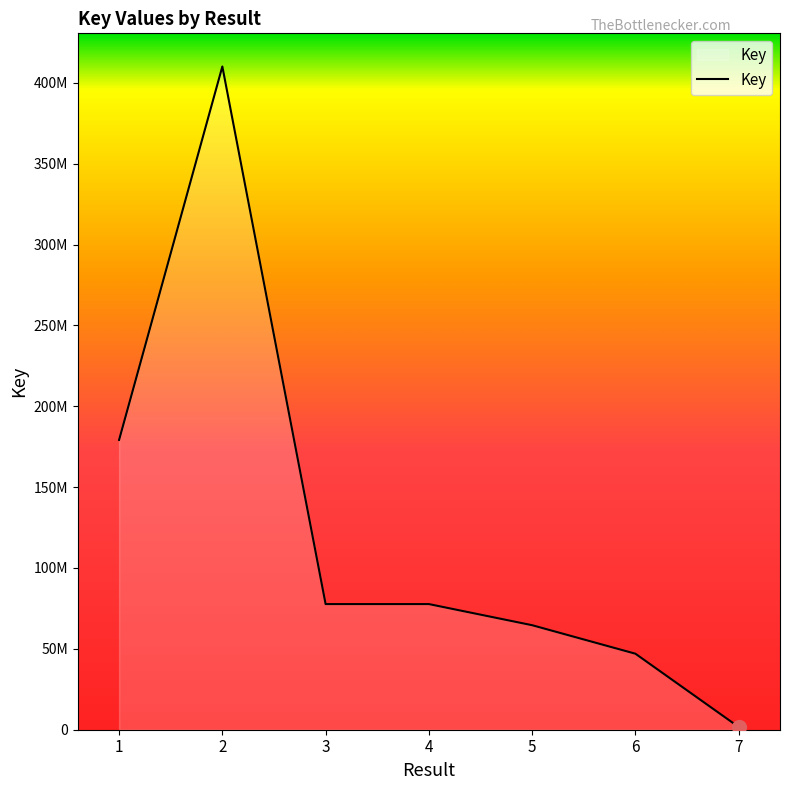

Does the chart display data point markers on the line(s)?

No